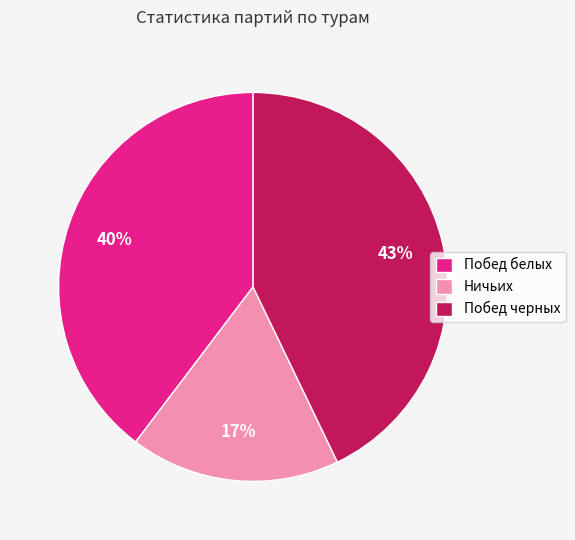

How many slices are in this pie chart?

3